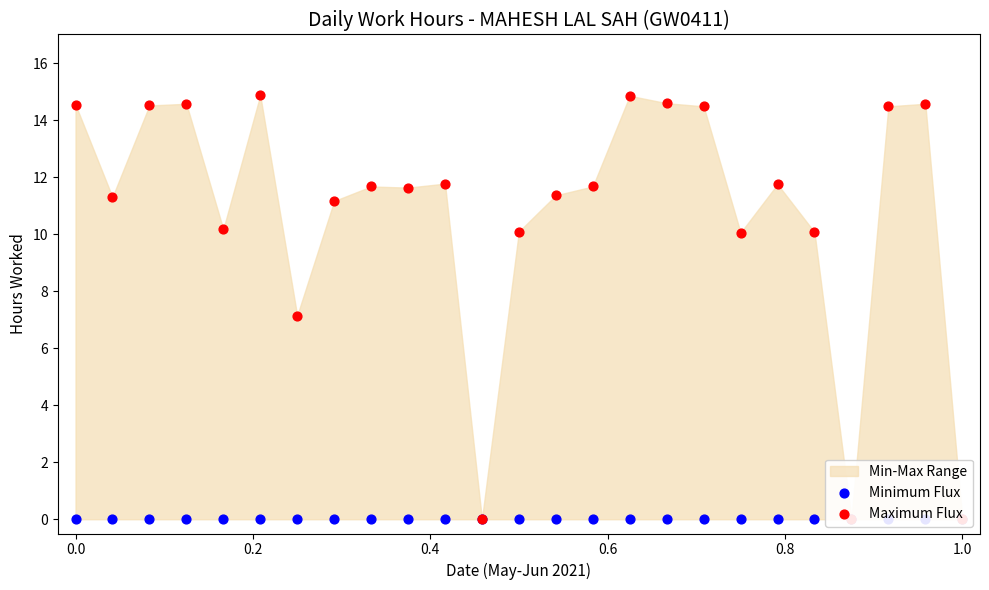

Which series contains the lowest Y value?

Minimum Flux